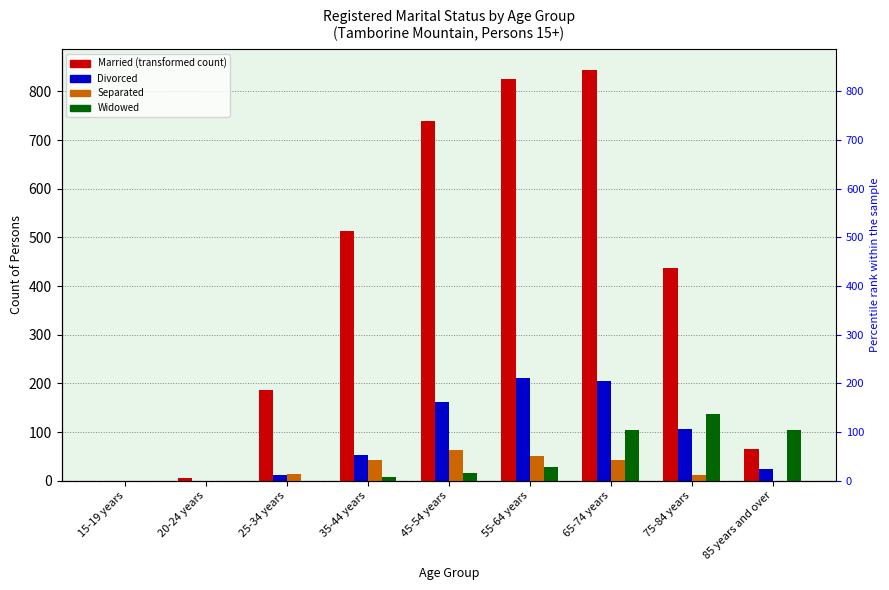

What is the value of the Separated bar at the 7th from the left?

42